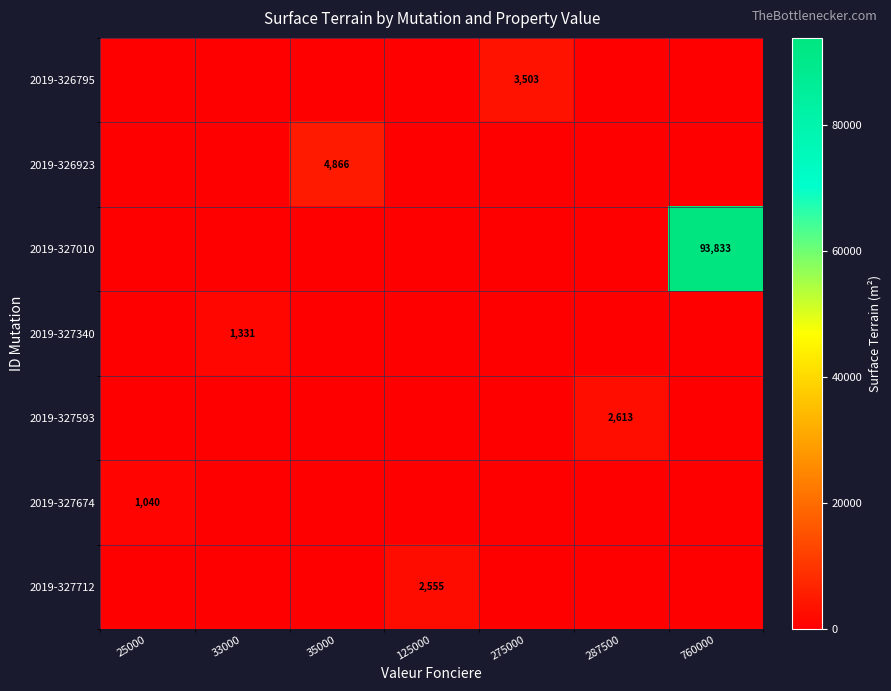

The value of 2019-327674 at 25000 is 1040. True or false?

True